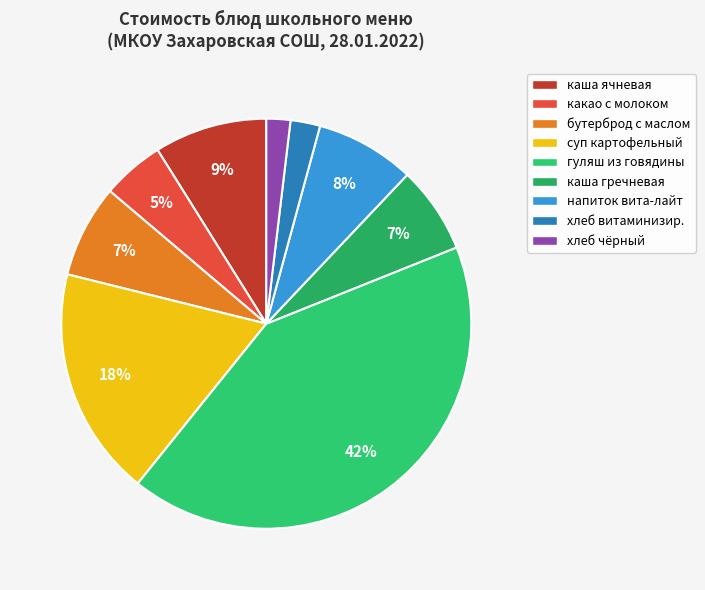

How many slices are in this pie chart?

9